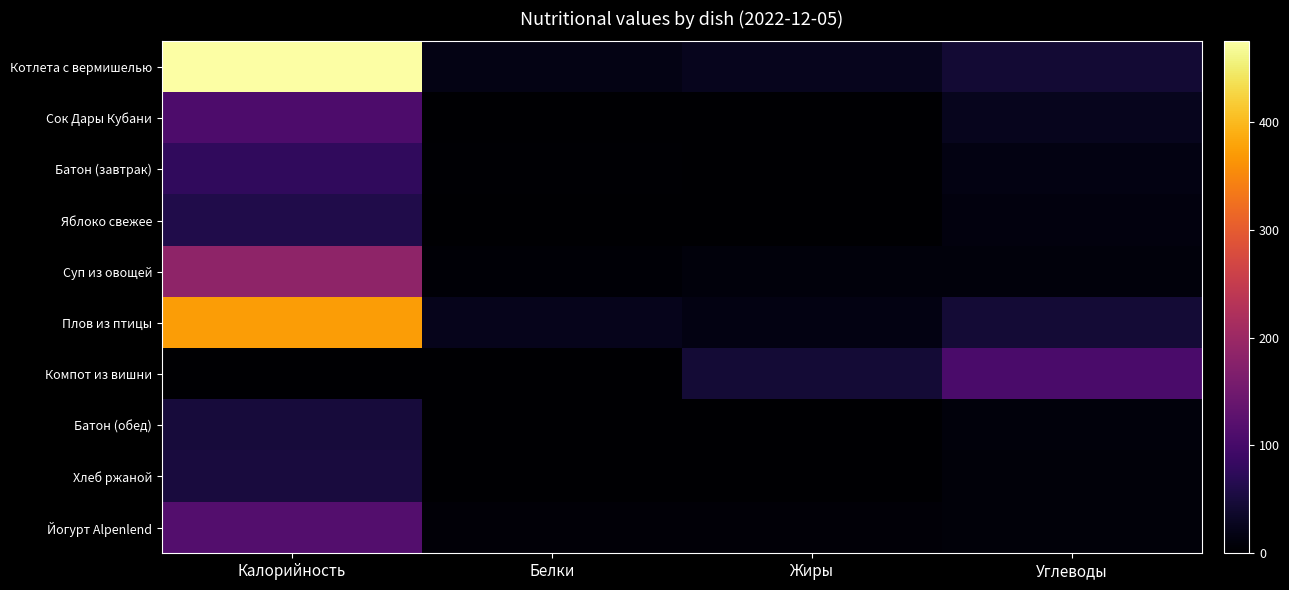

Reading left to right, extract all data points from this chart.

Котлета с вермишелью: Калорийность=474.6	Белки=18.5	Жиры=24.9	Углеводы=43.3
Сок Дары Кубани: Калорийность=108.0	Белки=1.4	Жиры=0.0	Углеводы=25.6
Батон (завтрак): Калорийность=77.6	Белки=2.6	Жиры=0.3	Углеводы=16.0
Яблоко свежее: Калорийность=60.0	Белки=0.5	Жиры=0.0	Углеводы=12.9
Суп из овощей: Калорийность=184.0	Белки=5.2	Жиры=9.5	Углеводы=9.6
Плов из птицы: Калорийность=371.8	Белки=23.0	Жиры=15.4	Углеводы=45.6
Компот из вишни: Калорийность=1.3	Белки=0.0	Жиры=44.7	Углеводы=105.0
Батон (обед): Калорийность=49.2	Белки=1.7	Жиры=0.2	Углеводы=10.2
Хлеб ржаной: Калорийность=50.7	Белки=1.0	Жиры=0.2	Углеводы=8.8
Йогурт Alpenlend: Калорийность=116.0	Белки=5.6	Жиры=6.4	Углеводы=8.2